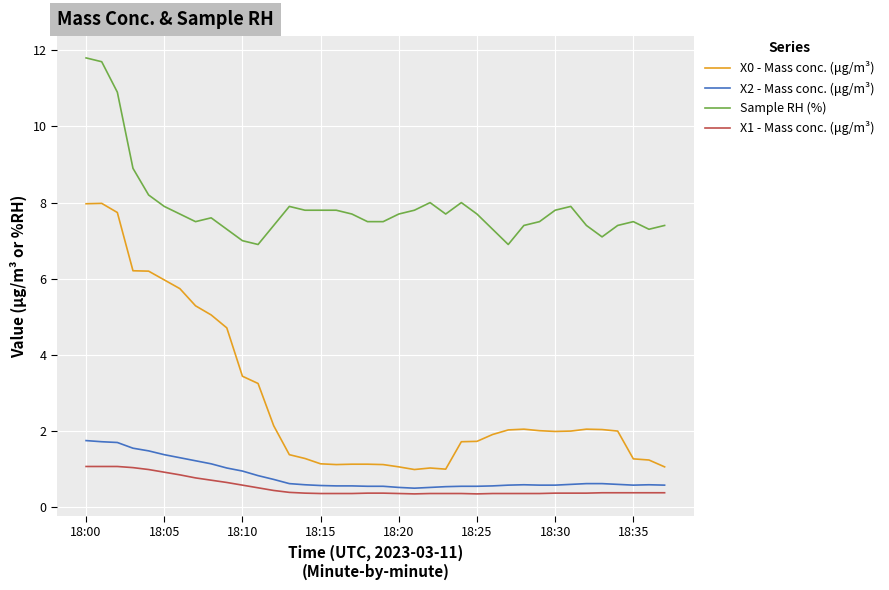

True or false: X2 - Mass conc. (μg/m³) and X1 - Mass conc. (μg/m³) intersect in this chart.

False